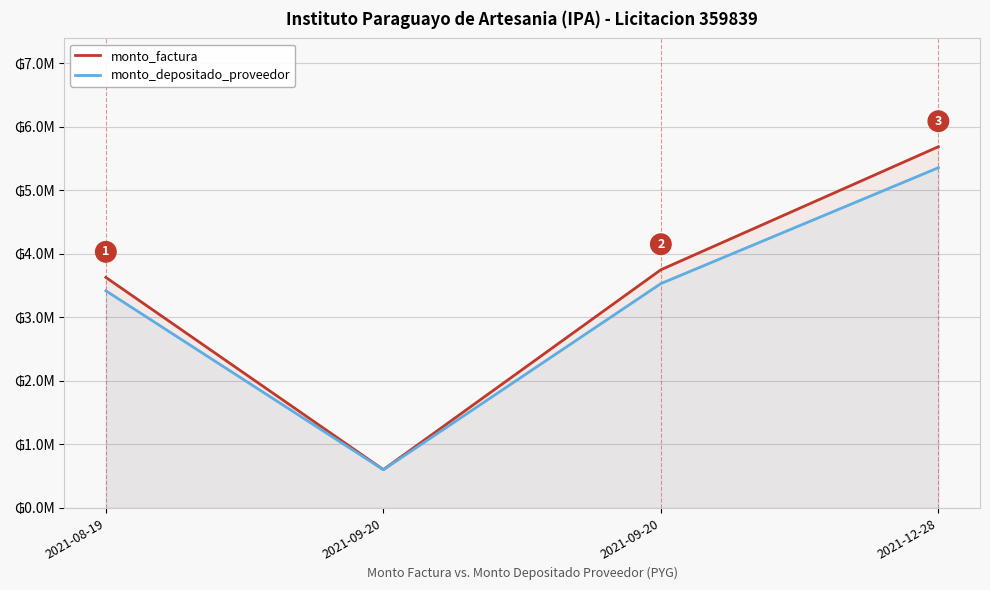

How many values in the monto_factura series exceed 3750000?

1